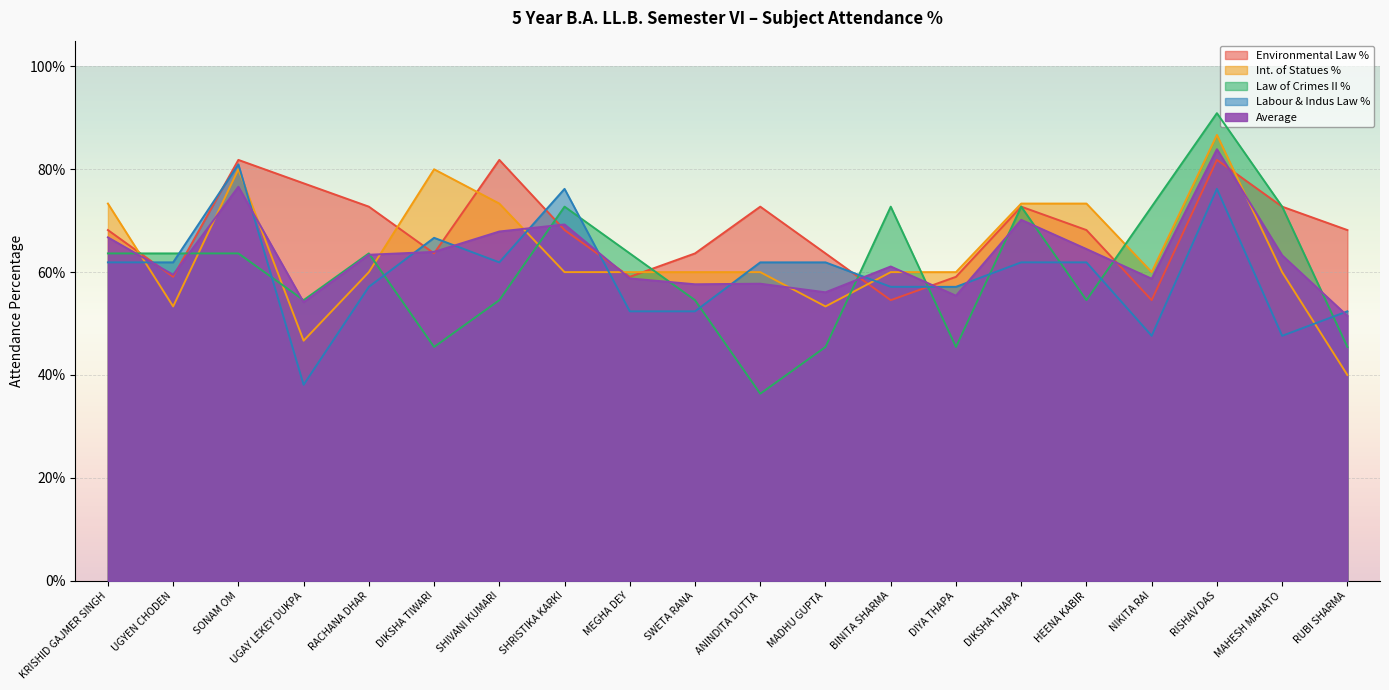

What position from the left is DIKSHA TIWARI?

6